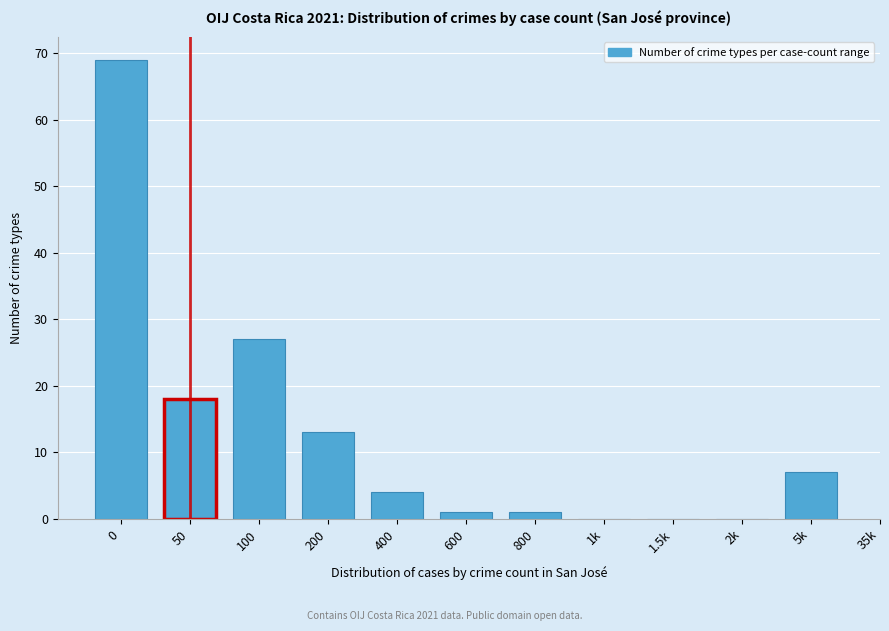

Reading right to left, what are all the values shown in this chart?

5k=7	2k=0	1.5k=0	1k=0	800=1	600=1	400=4	200=13	100=27	50=18	0=69